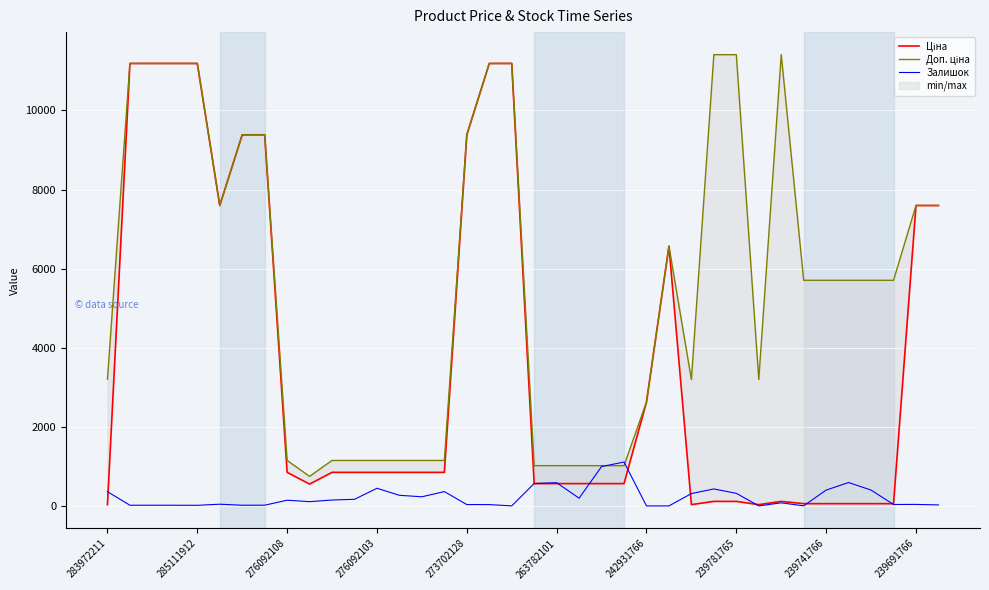

True or false: Доп. ціна and Залишок cross at least once.

True